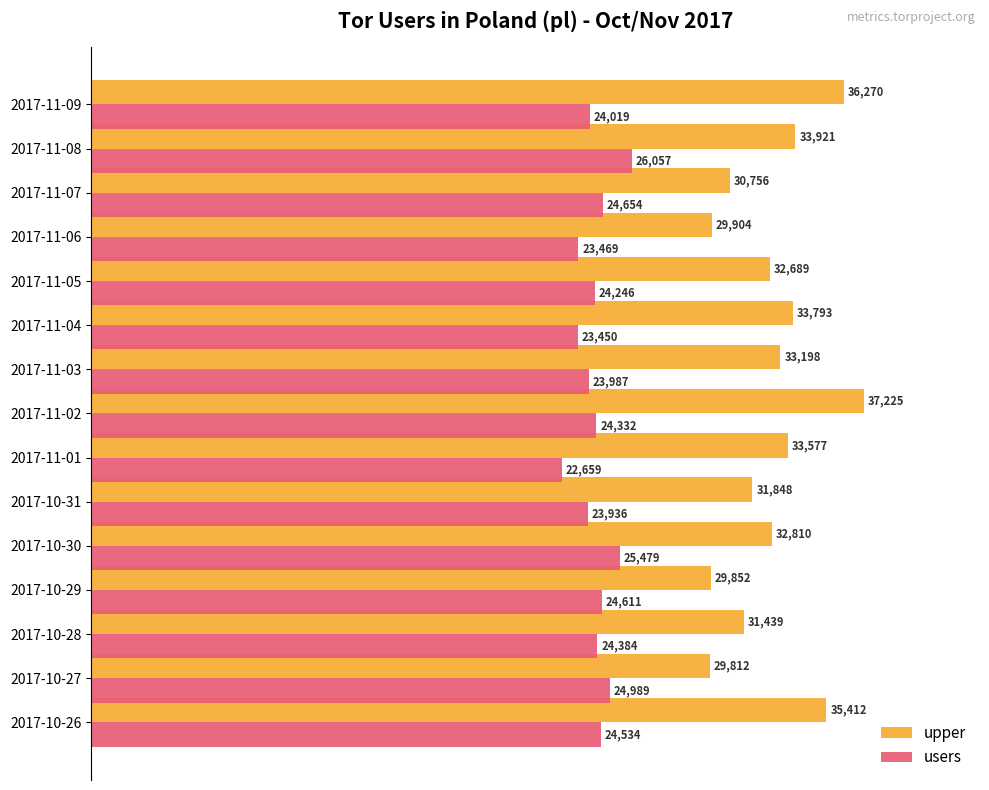

What are all the series names shown in the legend?

upper, users